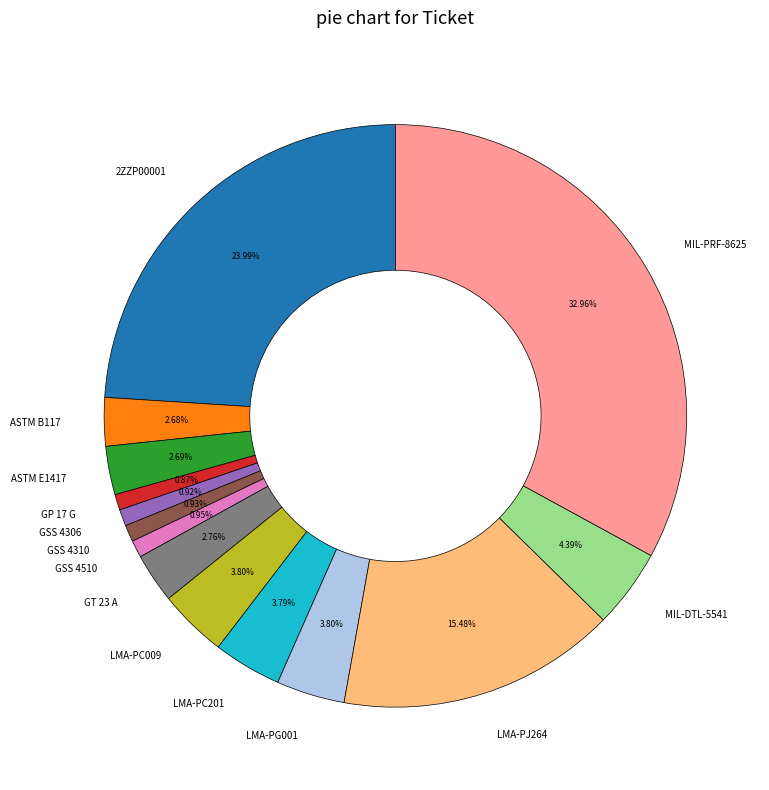

Approximately how many times larger is the value at GSS 4306 compared to GSS 4310?

1.0